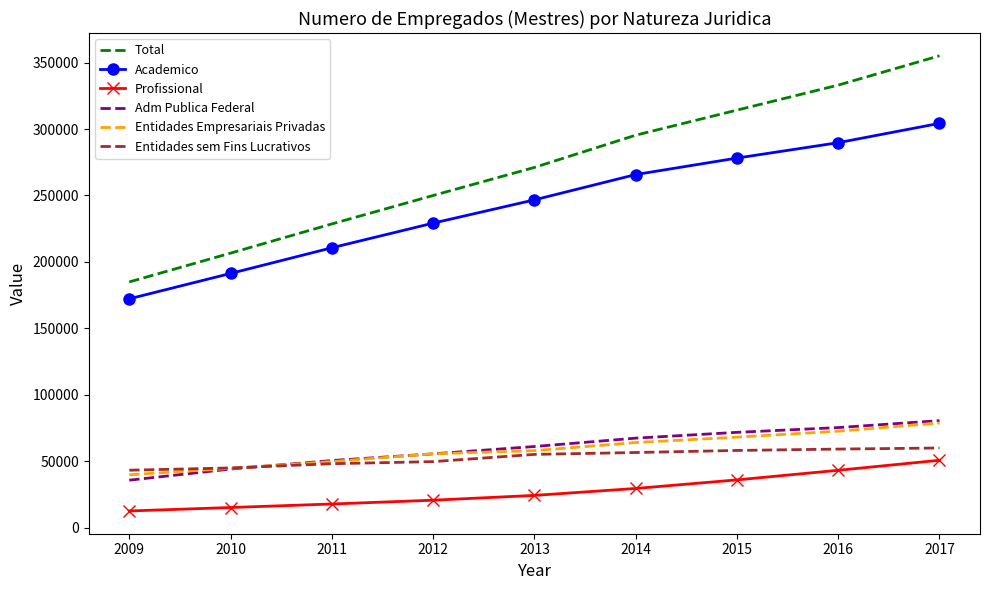

True or false: Adm Publica Federal has more than 0 points higher than both neighbors.

False